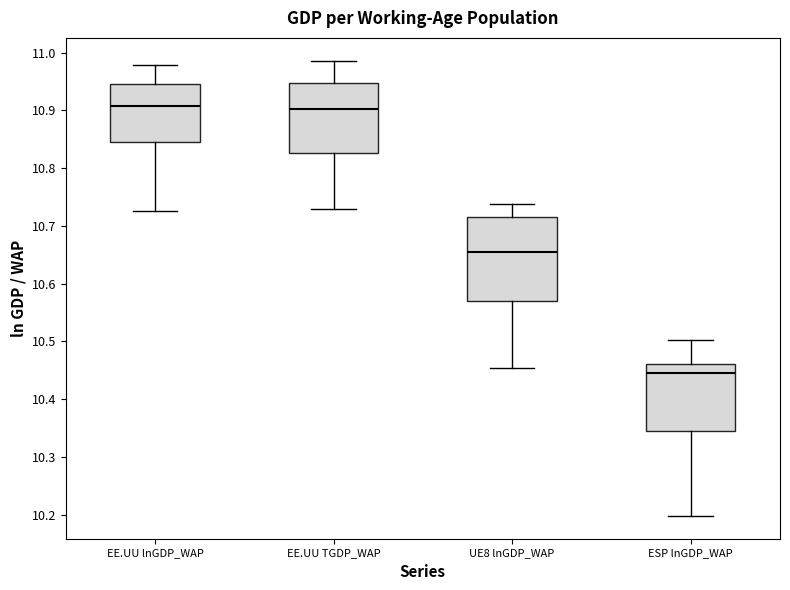

Reading left to right, read every box against the y-axis: the position of its median line, the range the box covers, and the ends of its whiskers. The values are not printed on the chart, so give them approximately, as read against the axis.

EE.UU lnGDP_WAP: median 10.91, box 10.85 to 10.95, whiskers 10.73 to 10.98
EE.UU TGDP_WAP: median 10.90, box 10.83 to 10.95, whiskers 10.73 to 10.99
UE8 lnGDP_WAP: median 10.65, box 10.57 to 10.72, whiskers 10.45 to 10.74
ESP lnGDP_WAP: median 10.45, box 10.34 to 10.46, whiskers 10.20 to 10.50